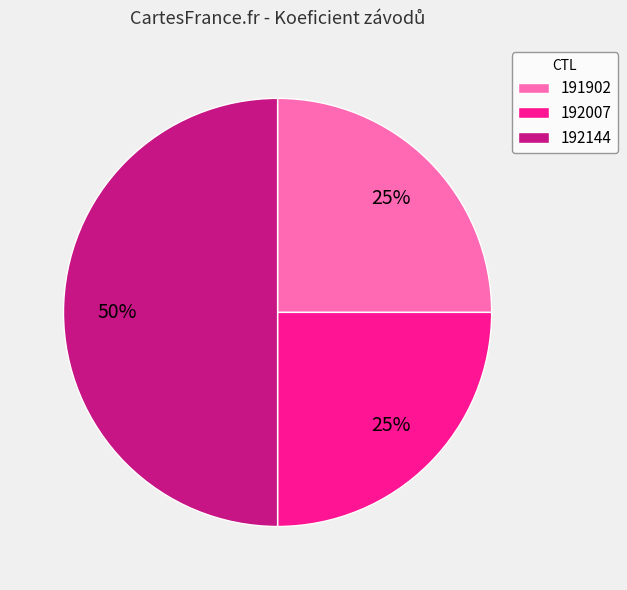

To the nearest percent, what percentage of the pie is 192007?

25%